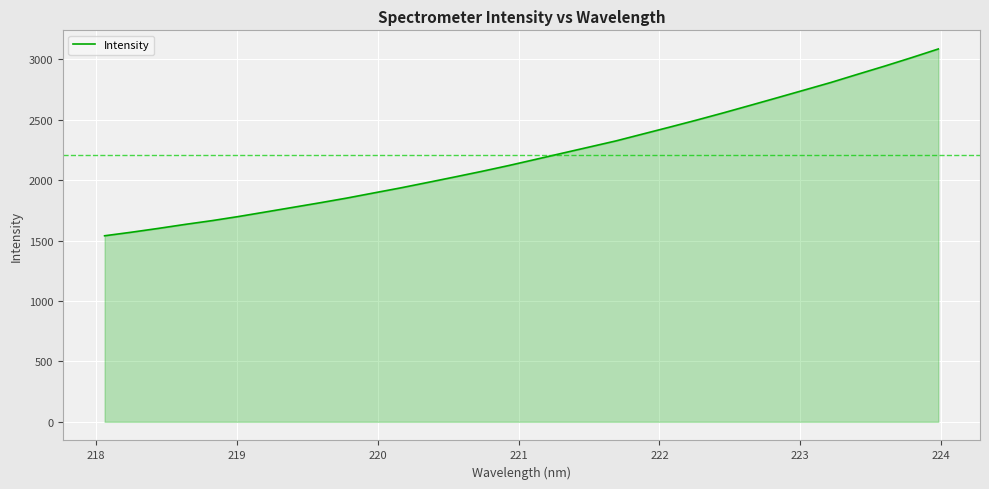

What is the maximum value shown in the chart?

3086.6